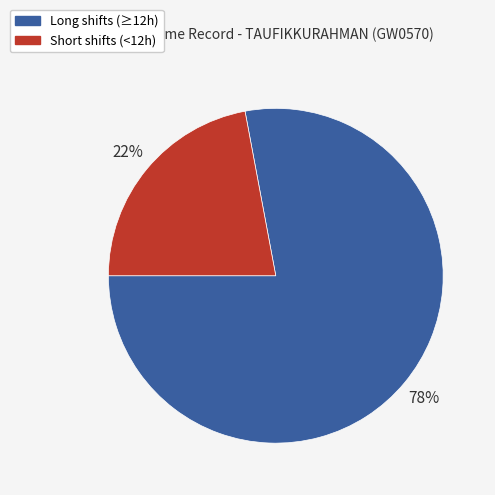

How many segments does this pie chart have?

2